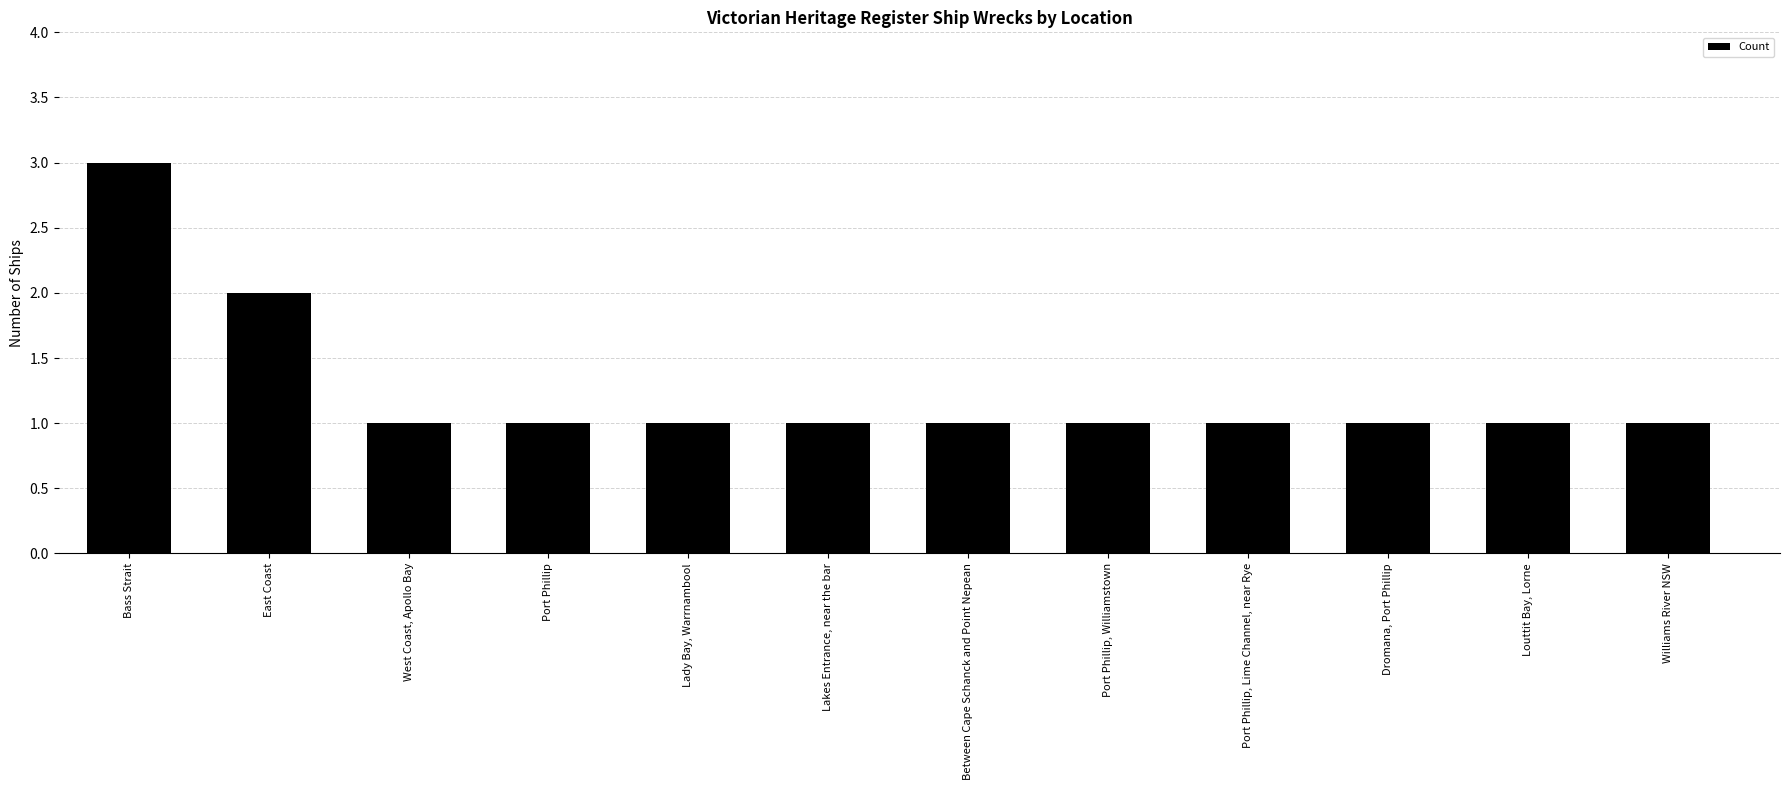

What is the smallest value displayed?

1